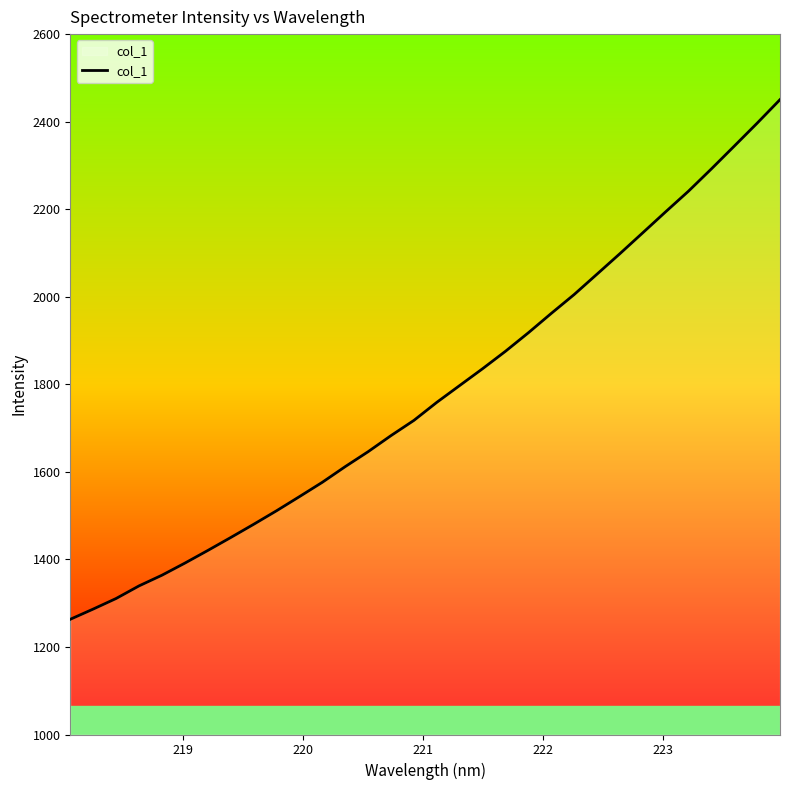

What is the difference between the maximum and minimum values?

1187.1